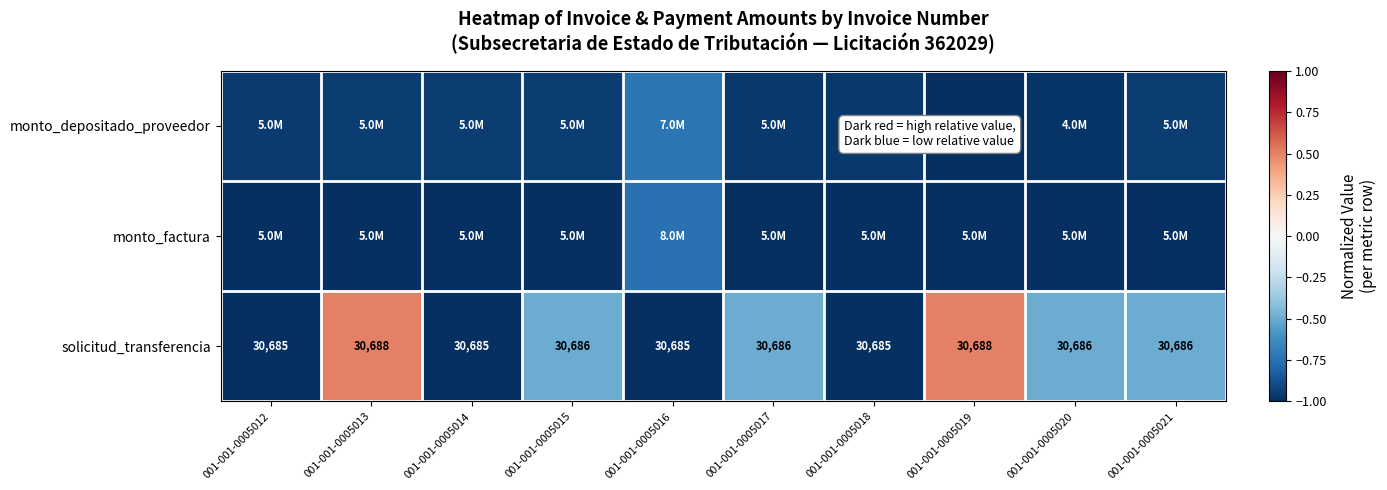

How many data points in solicitud_transferencia are less than 30686?

4